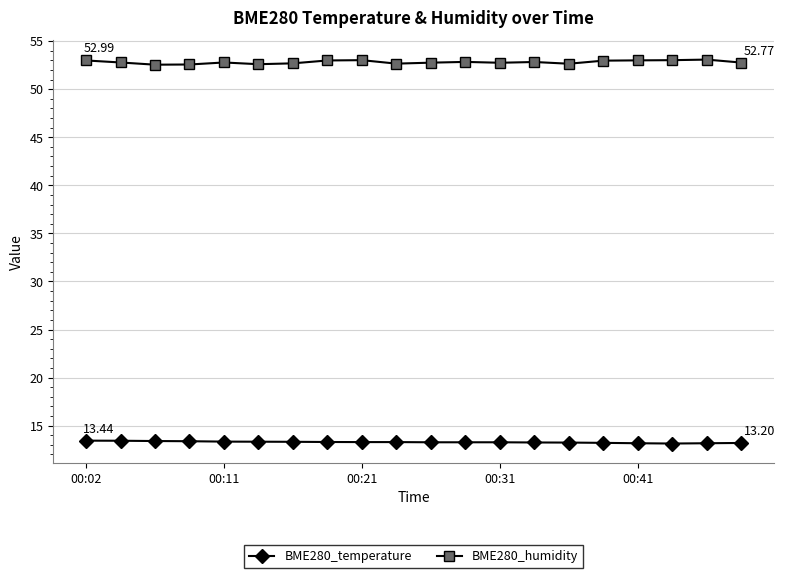

True or false: BME280_temperature and BME280_humidity intersect in this chart.

False